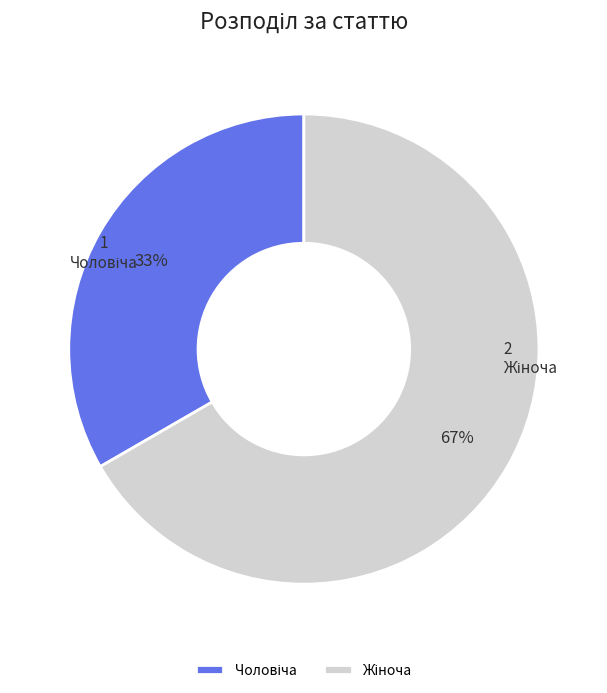

Is there any slice that represents more than half of the pie?

Yes